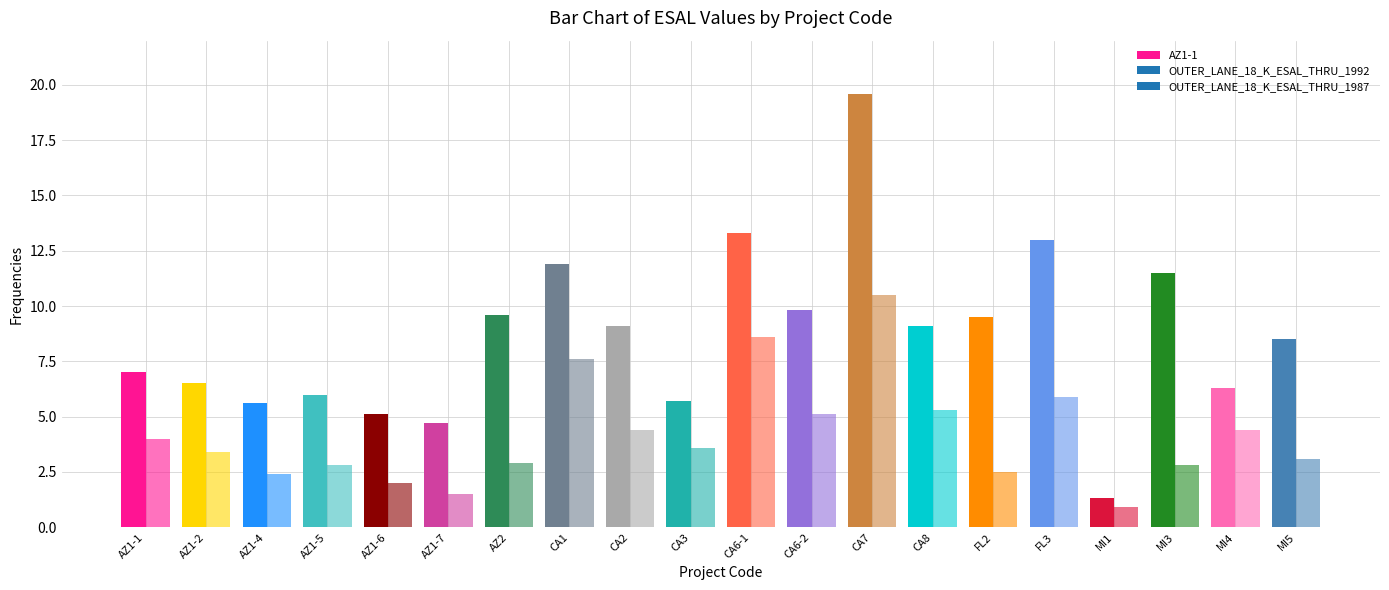

What is the spread (max minus min) of values at AZ1-4?

3.2